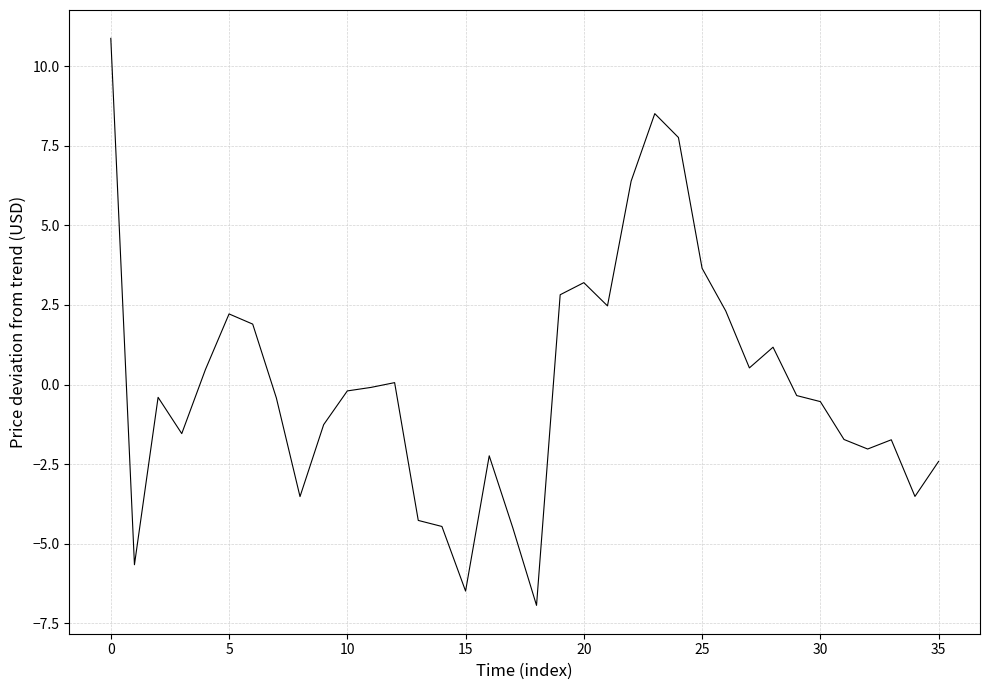

What is the minimum value shown in the chart?

-6.9